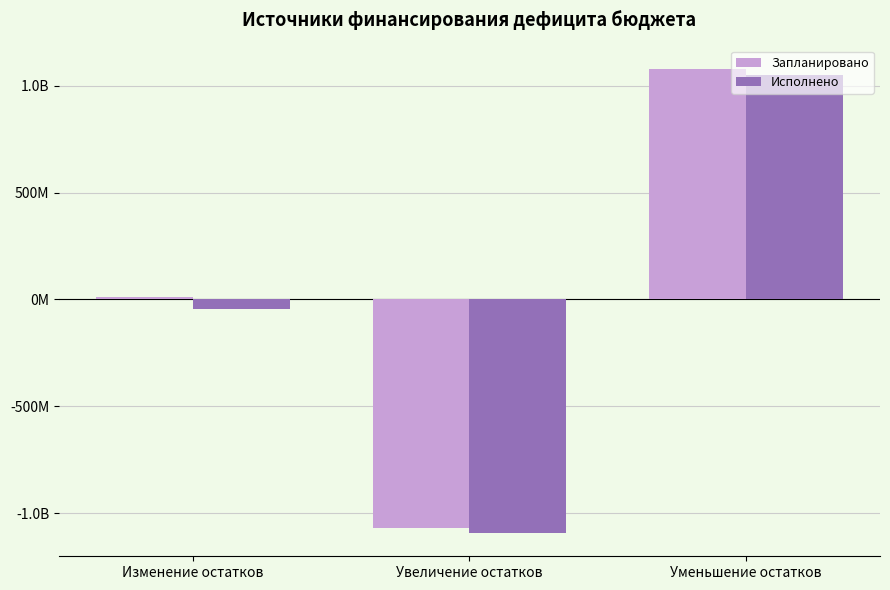

Reading left to right, extract all data points from this chart.

Запланировано: Изменение остатков=9502476.9	Увеличение остатков=-1070294110.0	Уменьшение остатков=1079796586.8
Исполнено: Изменение остатков=-43944906.5	Увеличение остатков=-1093403890.4	Уменьшение остатков=1049458983.9